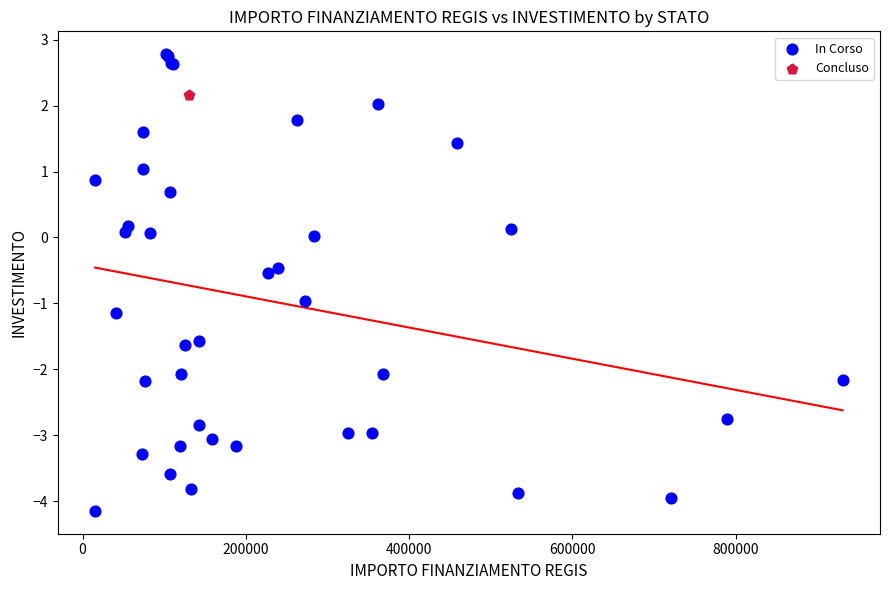

What are all the series names shown in the legend?

In Corso, Concluso